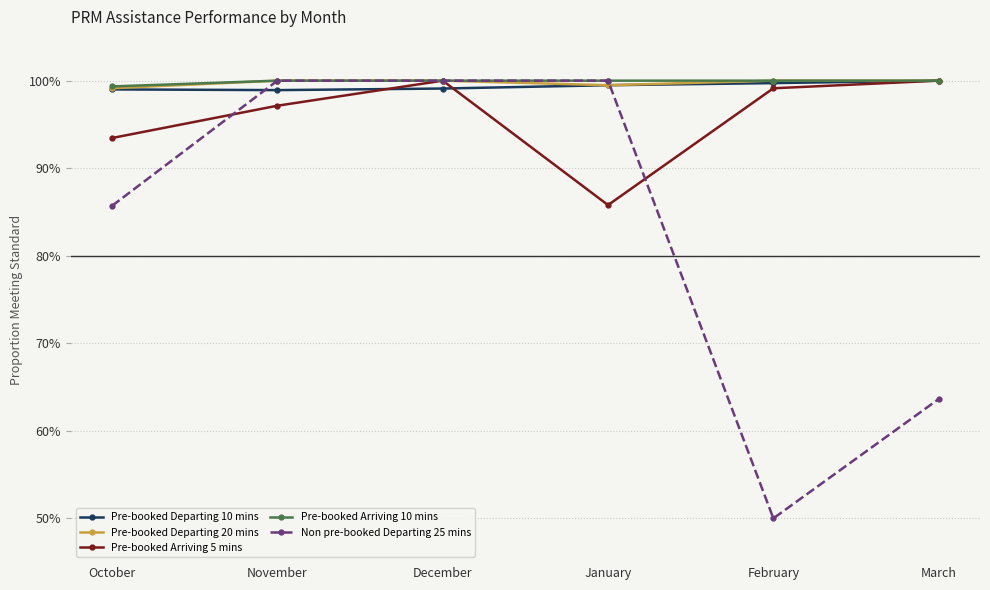

Reading left to right, transcribe all the data shown in this chart.

Pre-booked Departing 10 mins: October=1.0	November=1.0	December=1.0	January=1.0	February=1.0	March=1.0
Pre-booked Departing 20 mins: October=1.0	November=1.0	December=1.0	January=1.0	February=1.0	March=1.0
Pre-booked Arriving 5 mins: October=0.9	November=1.0	December=1.0	January=0.9	February=1.0	March=1.0
Pre-booked Arriving 10 mins: October=1.0	November=1.0	December=1.0	January=1.0	February=1.0	March=1.0
Non pre-booked Departing 25 mins: October=0.9	November=1.0	December=1.0	January=1.0	February=0.5	March=0.6